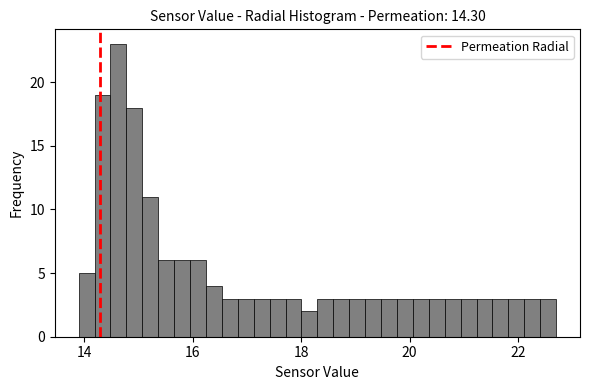

Read against the x-axis, roughly where is the centre of the tallest bar?

14.6